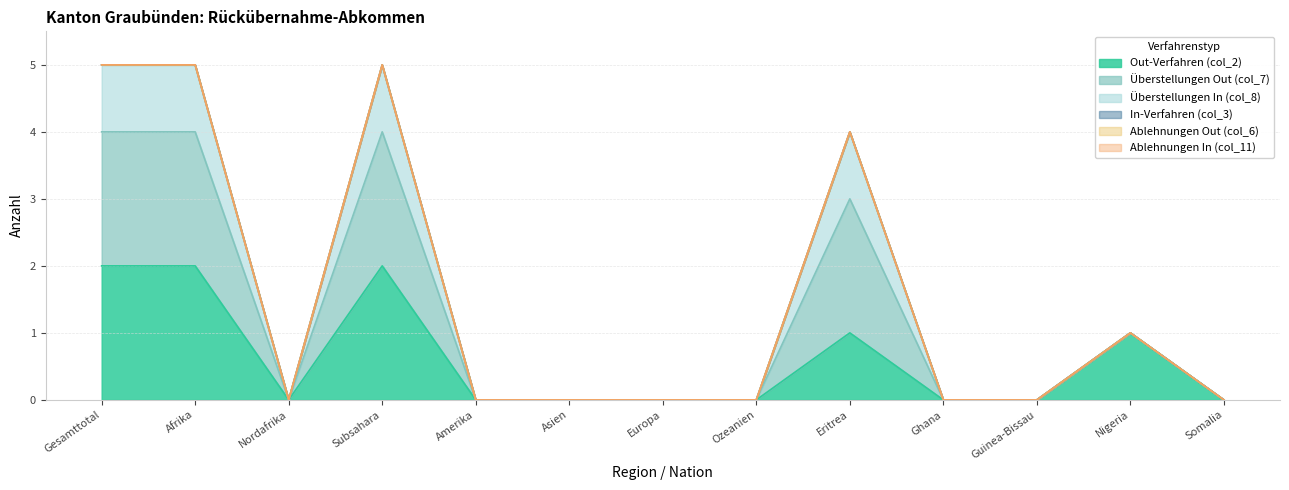

What is the difference between the second highest and second lowest values in the Out-Verfahren (col_2) series?

2